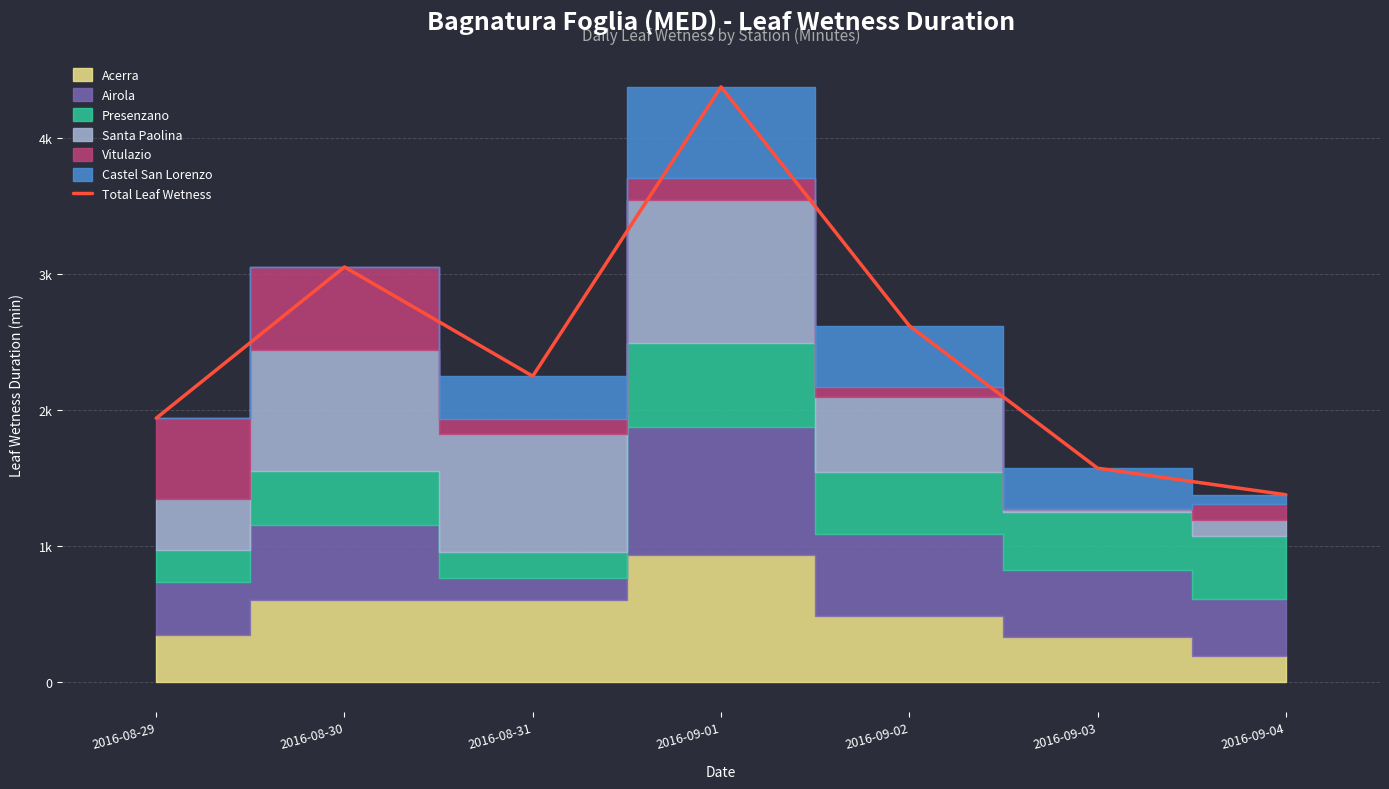

How many lines are shown in the chart?

1